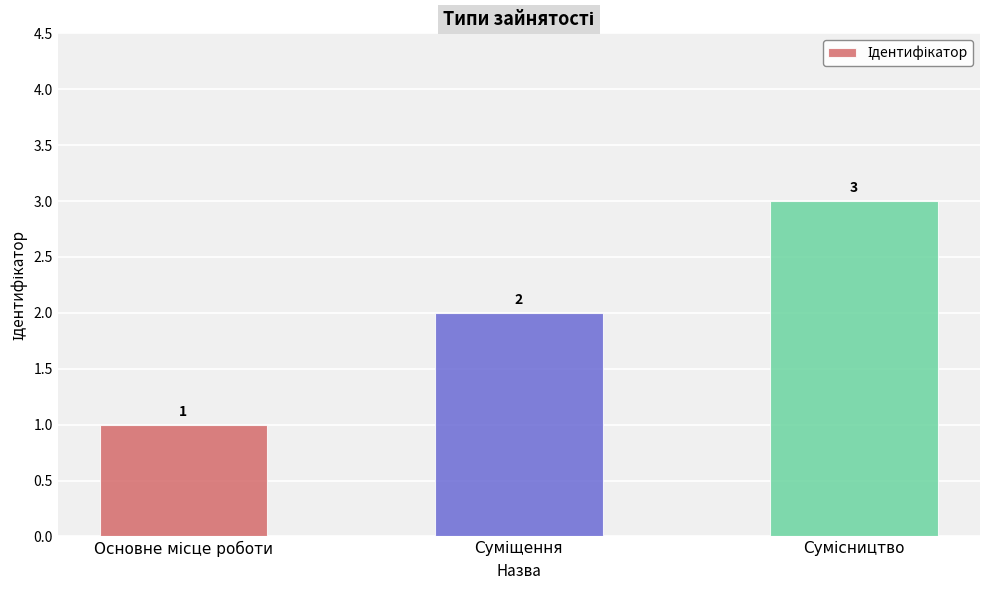

What is the value of the 2nd bar from the left?

2